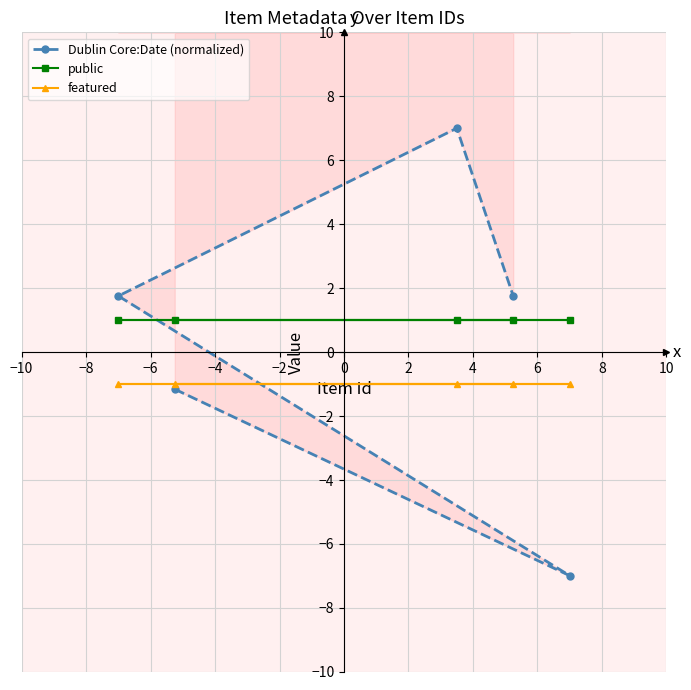

The value of featured at −2 is -0.7. True or false?

False